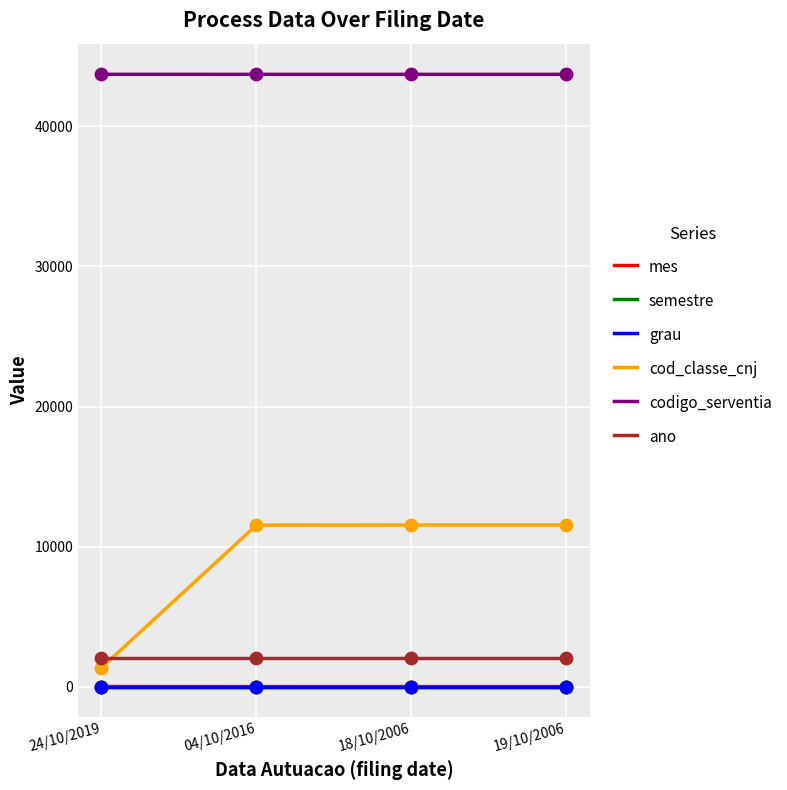

Which series has the largest range (max minus min)?

cod_classe_cnj